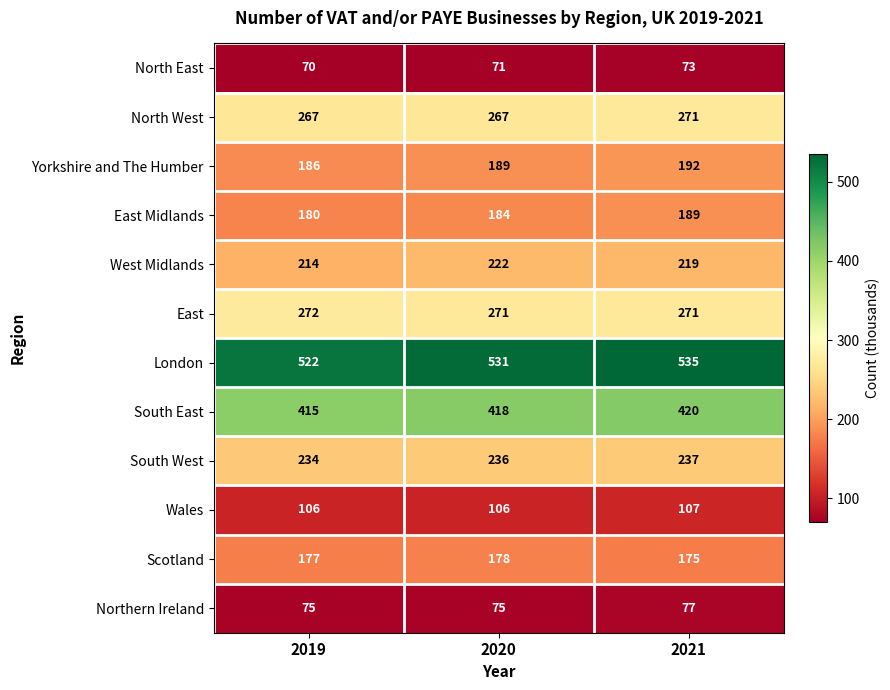

How many values in the East series exceed 271?

1